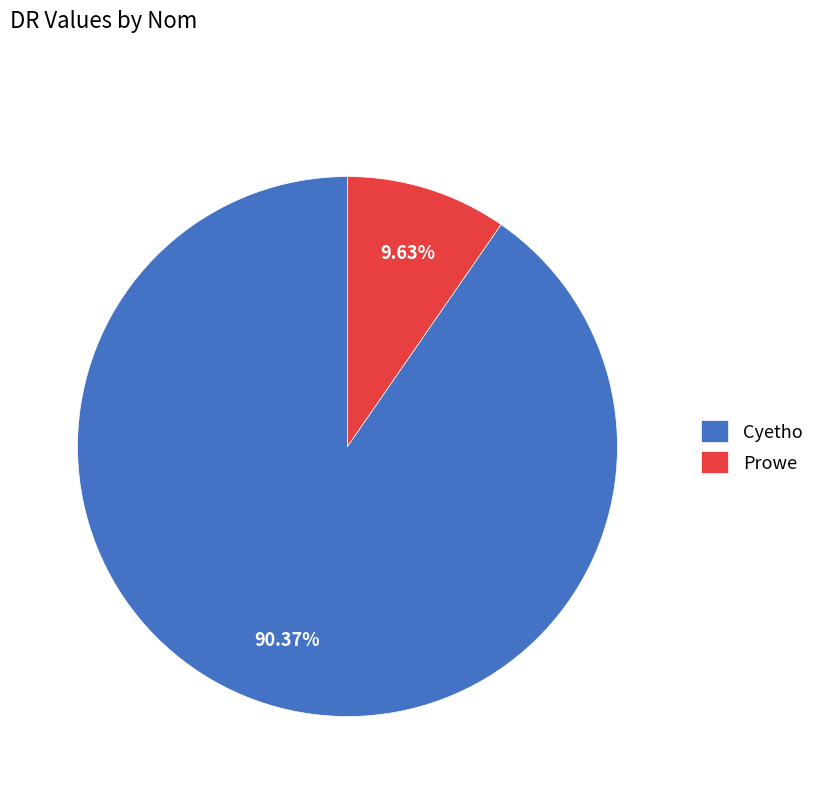

To the nearest percent, what is the difference between the Prowe and Cyetho slice percentages?

81%